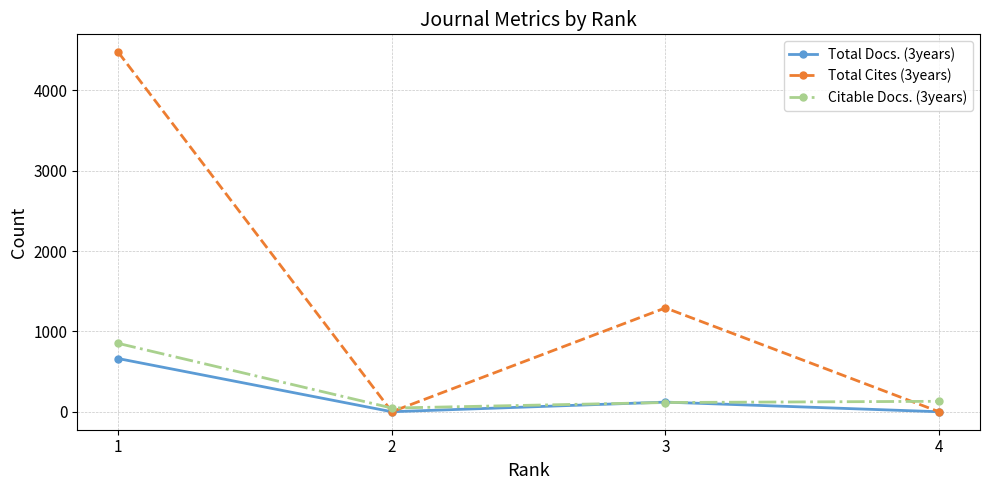

What is the value of the Citable Docs. (3years) point at the 1st from the left?

851